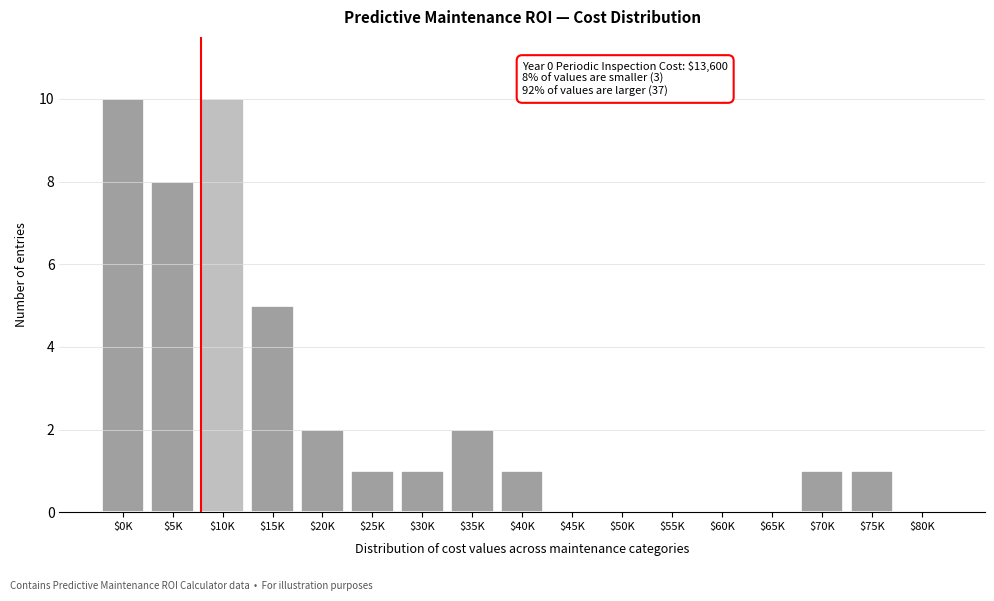

Is it true that the value at $75K is 1?

True